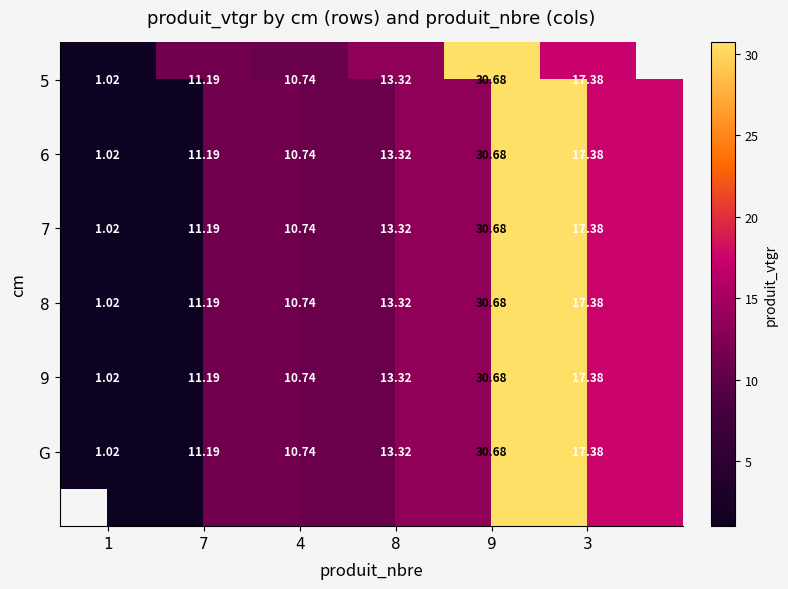

How many categories are shown in the chart?

6